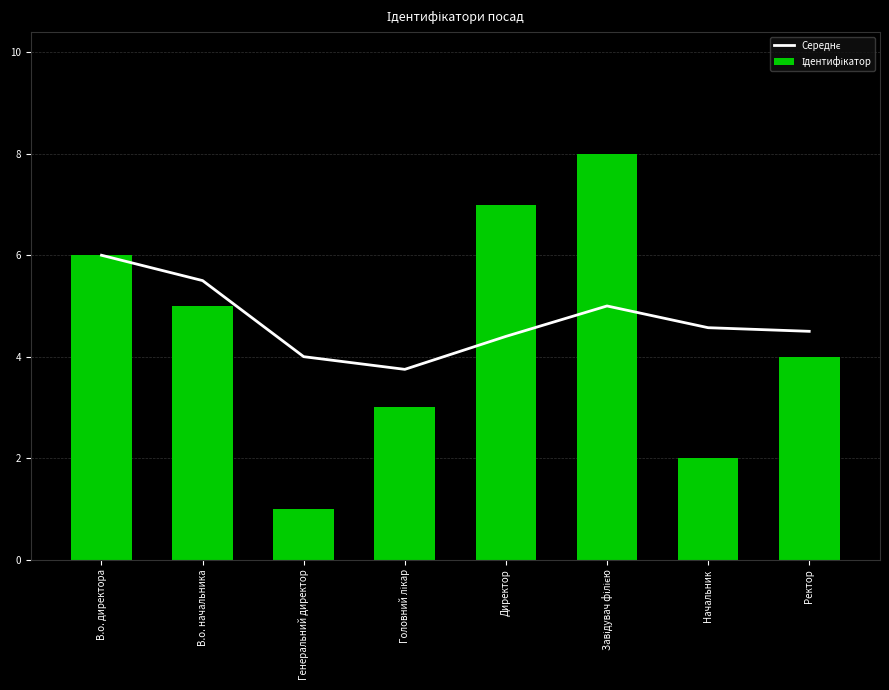

What is the value of the Ідентифікатор bar at the 1st from the left?

6.0